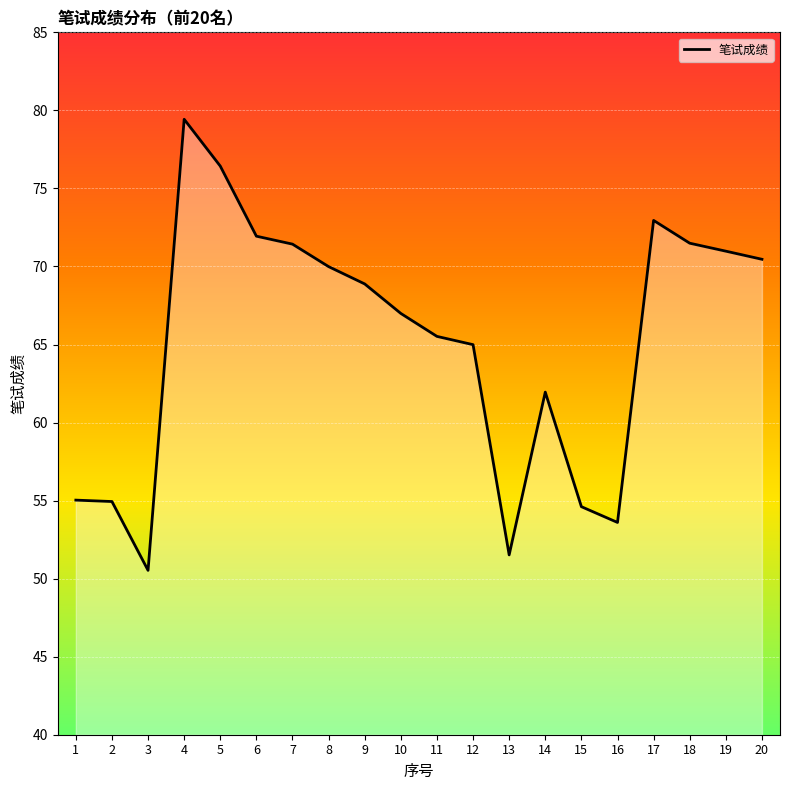

Reading right to left, list all the values displayed in this chart.

20=70.5	19=71.0	18=71.5	17=73.0	16=53.6	15=54.6	14=62.0	13=51.5	12=65.0	11=65.5	10=67.0	9=68.9	8=70.0	7=71.4	6=71.9	5=76.4	4=79.4	3=50.5	2=54.9	1=55.0